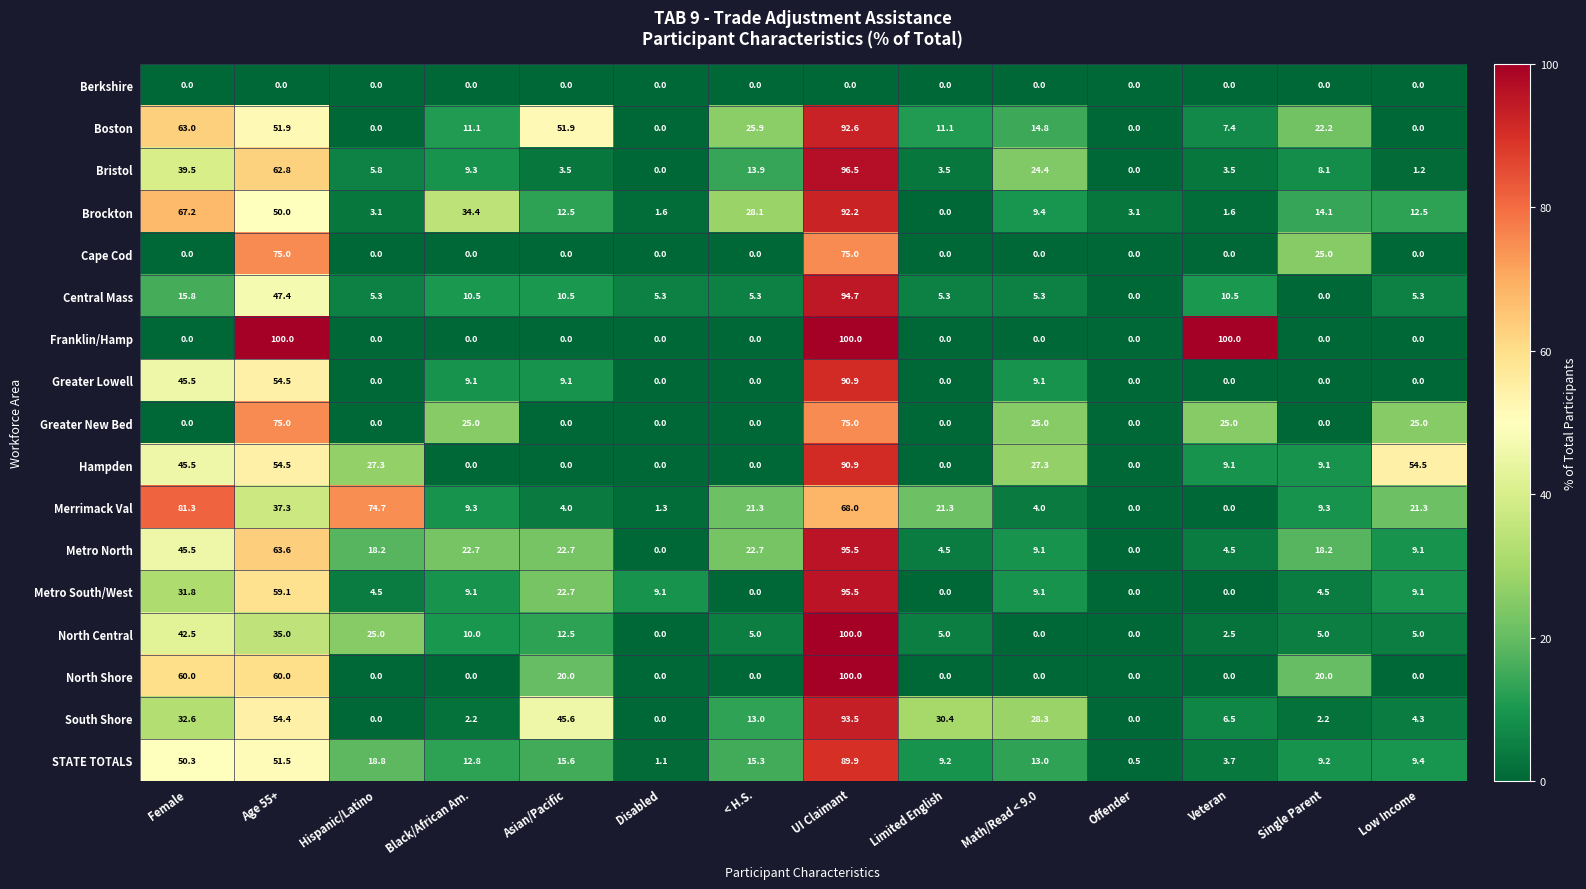

What is the sum of the Merrimack Val values at Age 55+ and Single Parent?

46.6